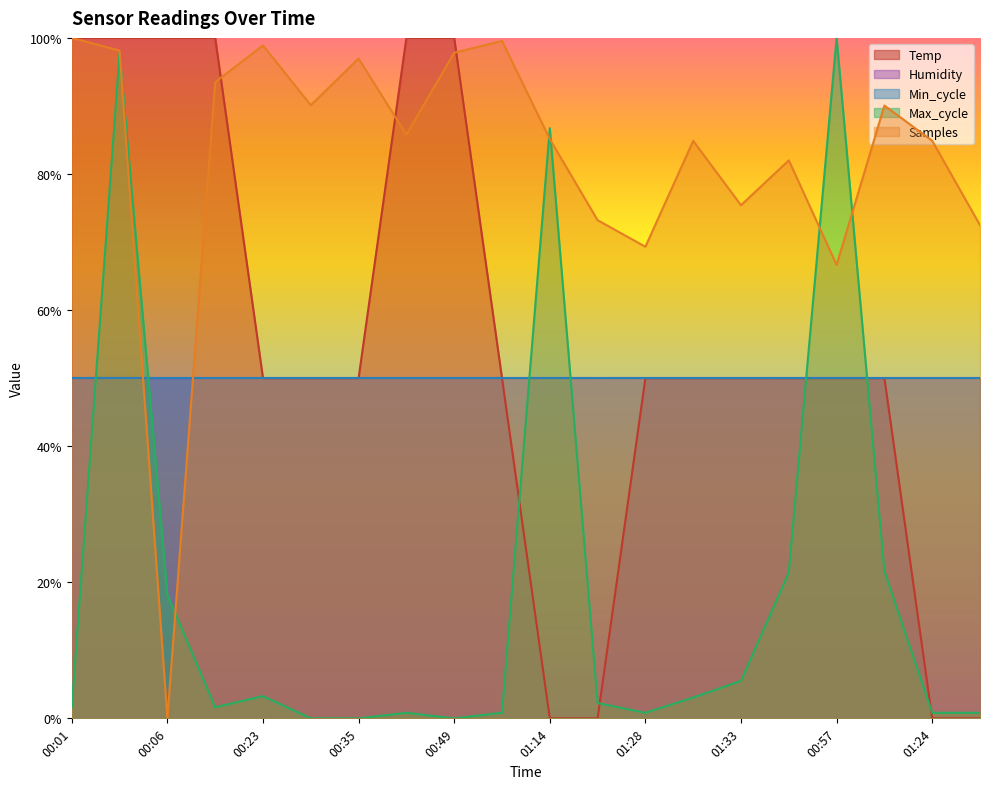

The value of Max_cycle at 00:49 is 0.0. True or false?

True